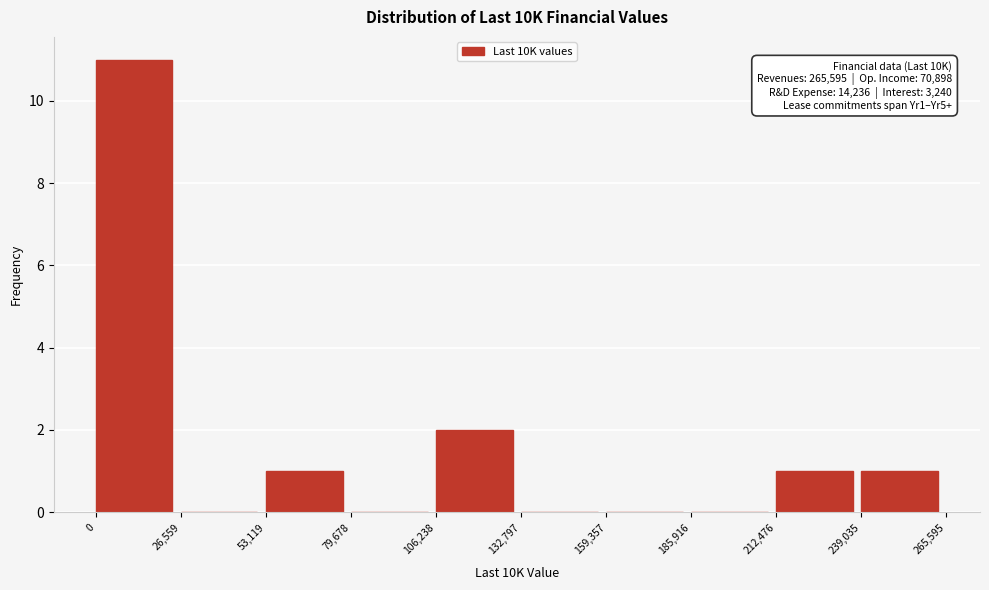

Over which range of the x-axis is the bar tallest?

0 to 26,559